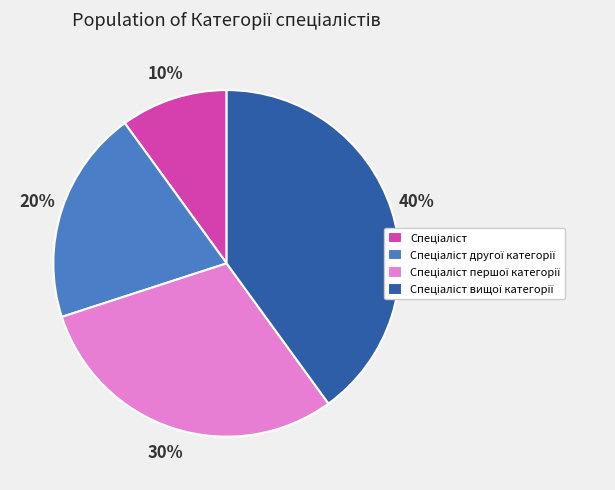

How many slices are in this pie chart?

4